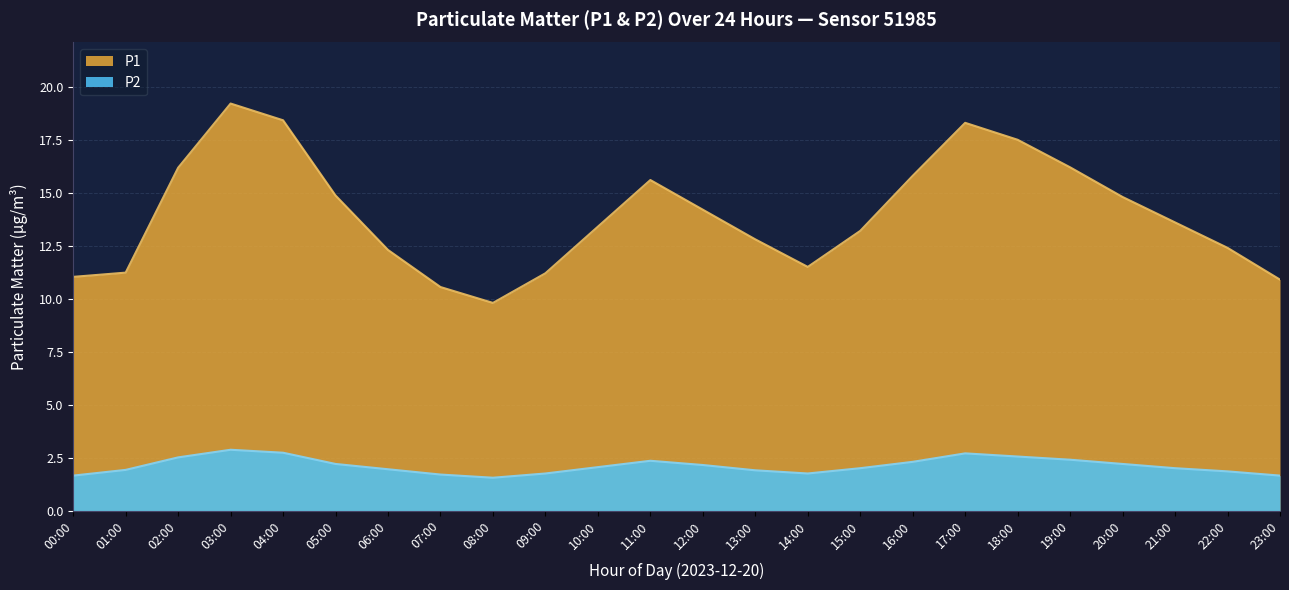

Does the chart have visible grid lines?

Yes